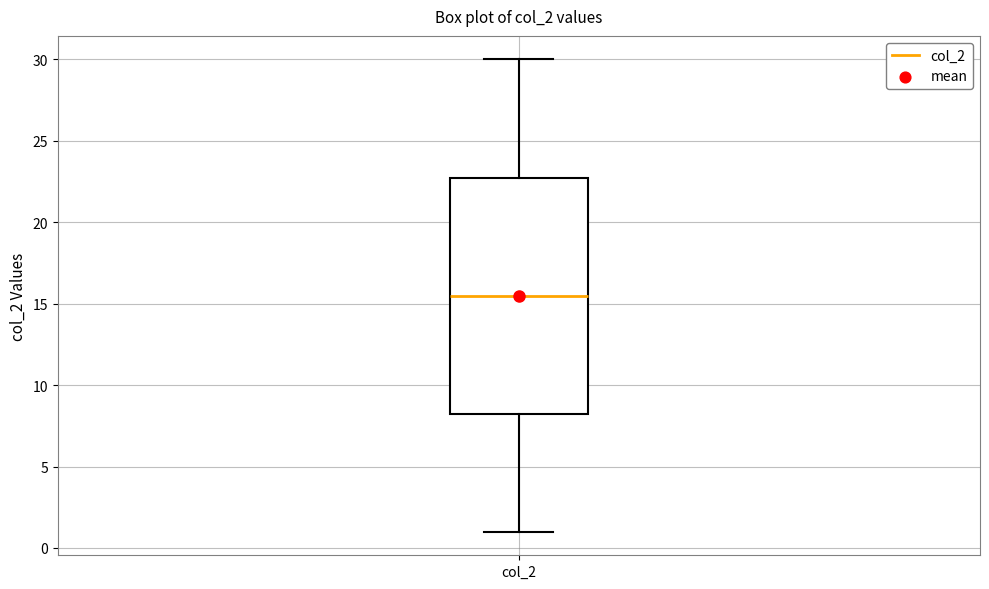

Transcribe this box plot: give where the median line is, the range the box spans, and where the two whiskers end, as read against the y-axis. The values are not printed on the chart, so give them approximately, as read against the axis.

median 15.5, box 8.5 to 23.0, whiskers 1.0 to 30.0